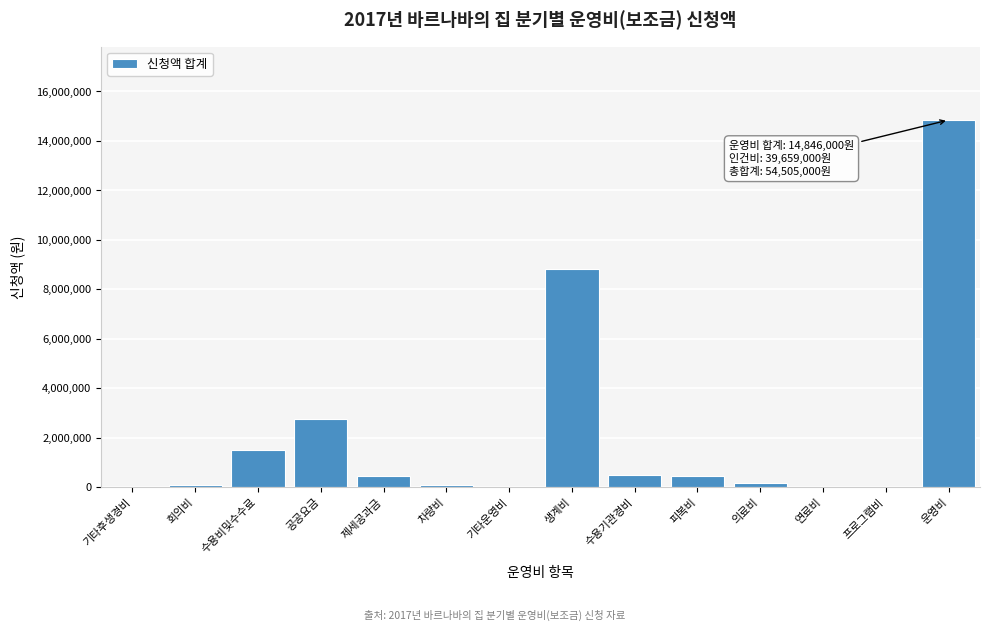

Between 공공요금 and 수용기관경비, which is larger?

공공요금